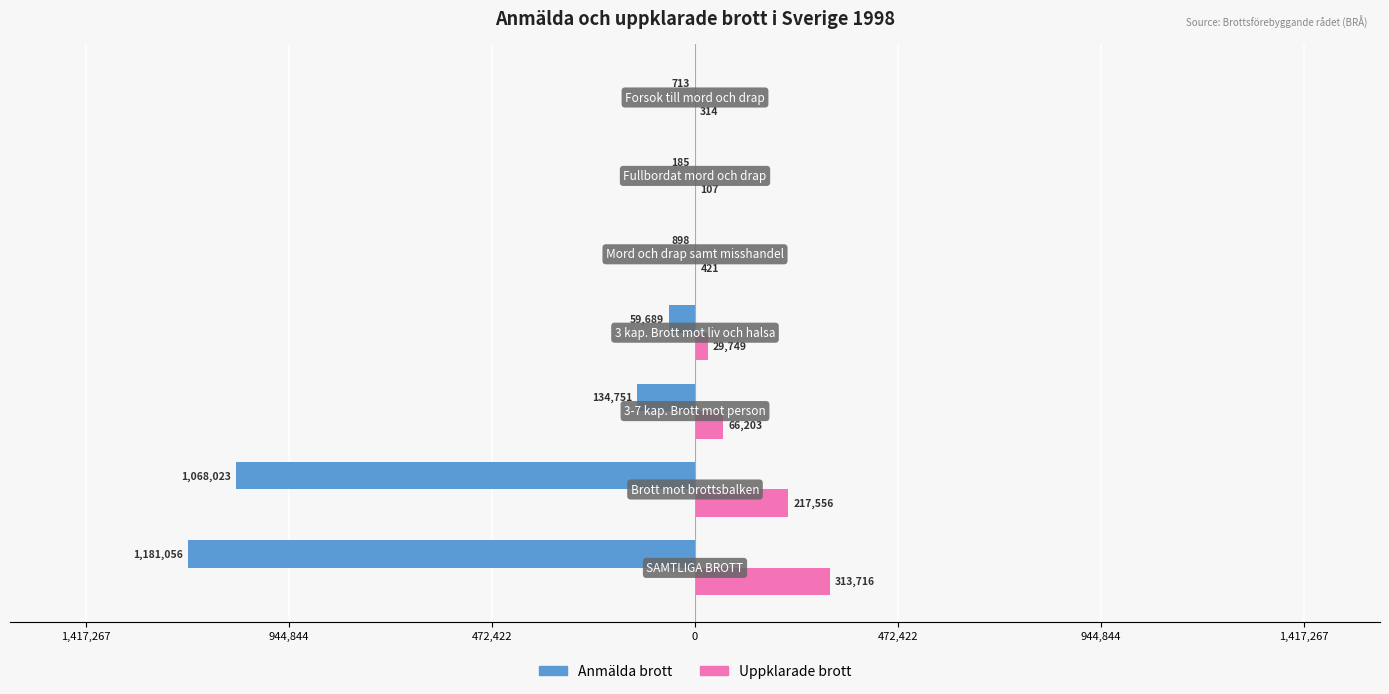

What are all the series names shown in the legend?

Anmälda brott, Uppklarade brott